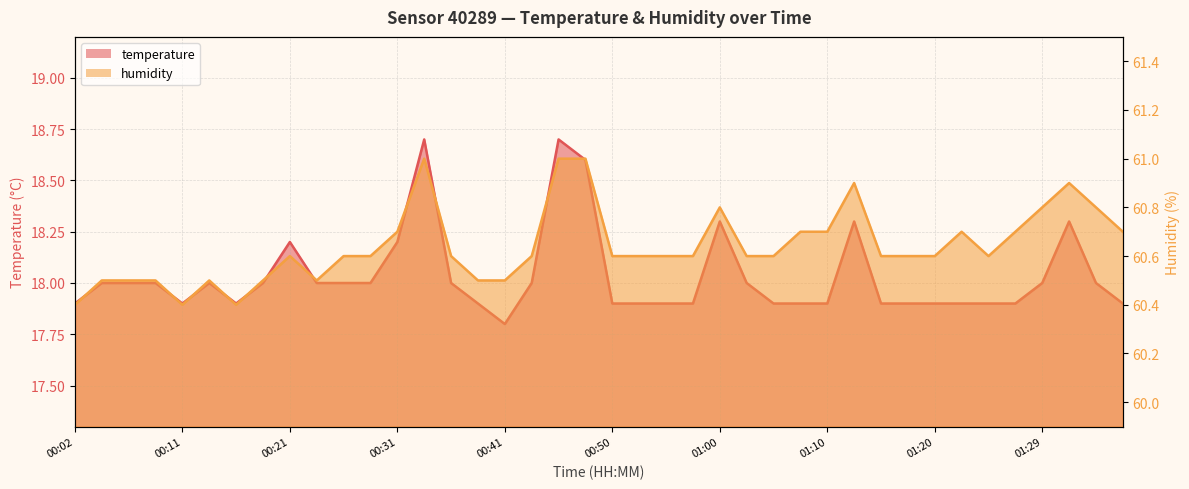

What are all the series names shown in the legend?

temperature, humidity